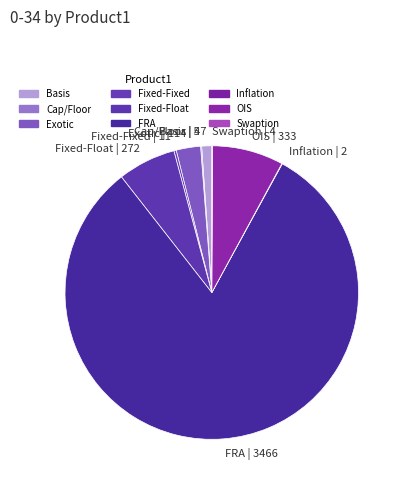

Between FRA | 3466 and OIS | 333, which is larger?

FRA | 3466